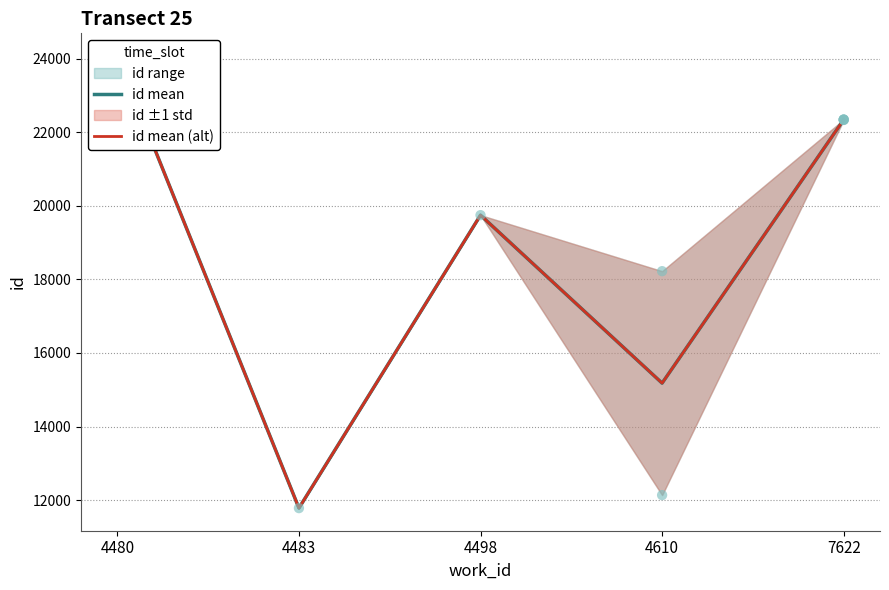

At how many categories does at least one series exceed 17839?

3